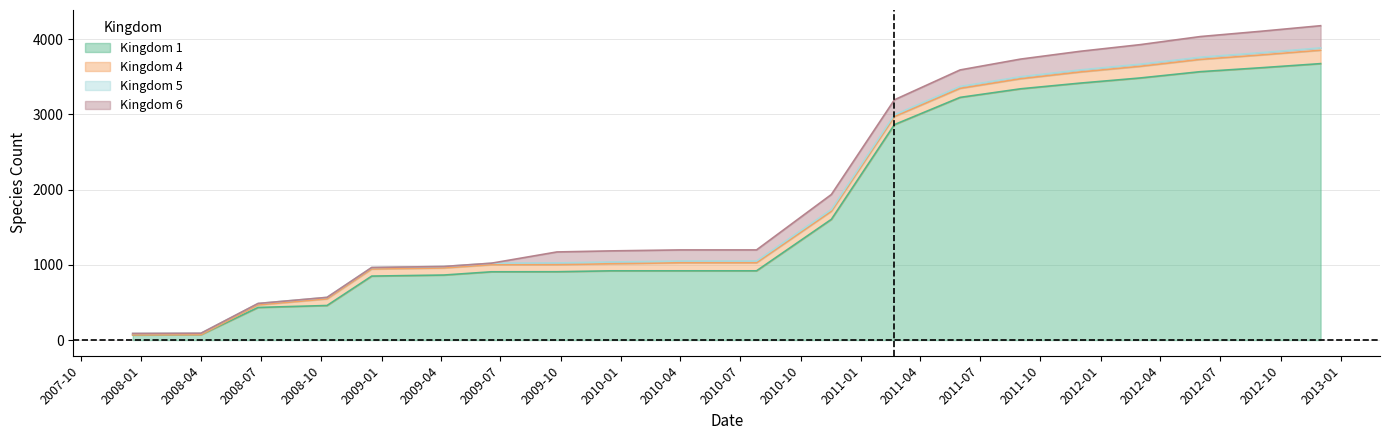

What is the average value of the Kingdom 5 series?

24